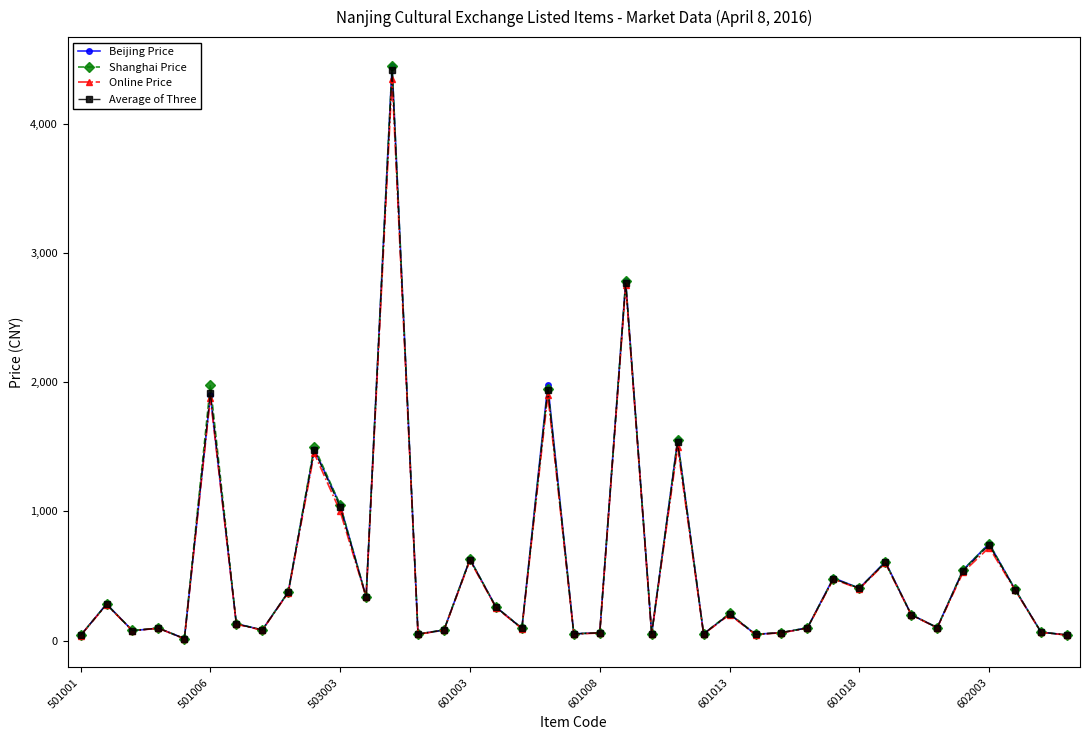

How many values in the Shanghai Price series are below 200?

19